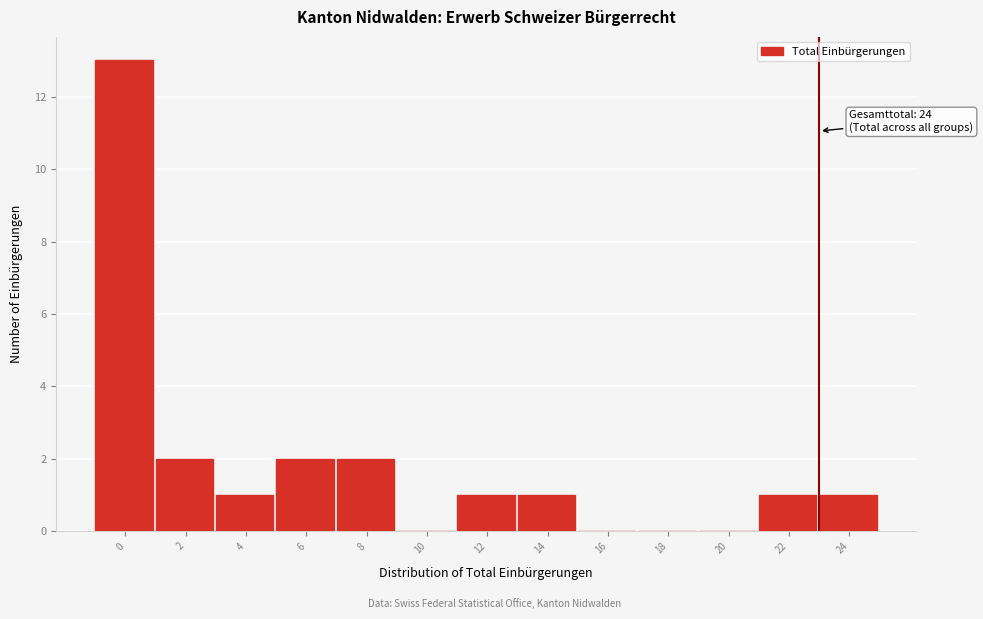

Reading left to right, what are all the values shown in this chart?

0=13	2=2	4=1	6=2	8=2	10=0	12=1	14=1	16=0	18=0	20=0	22=1	24=1